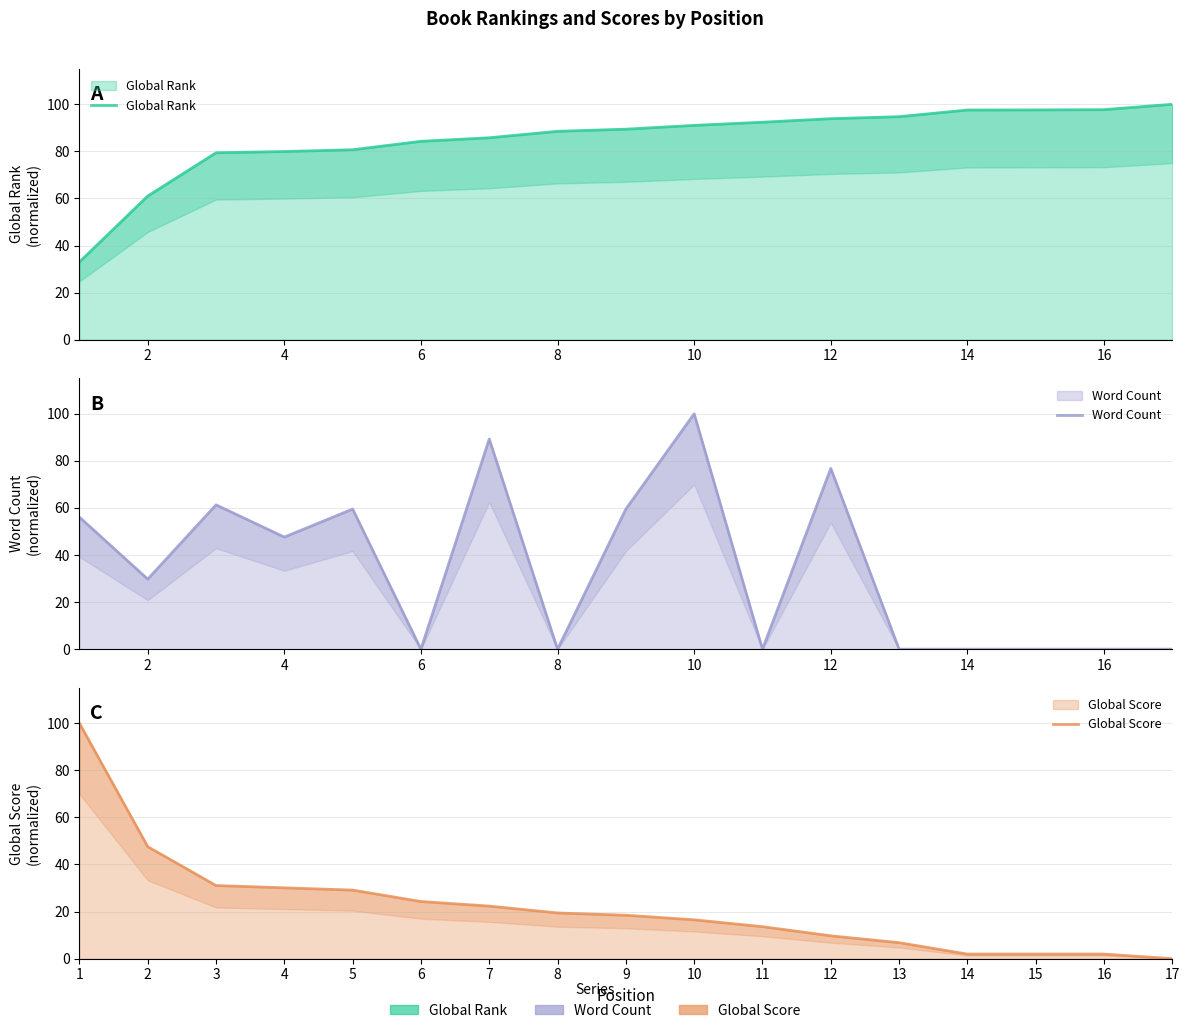

Rank the series by their average value, from highest to lowest.

Global Rank, Word Count, Global Score